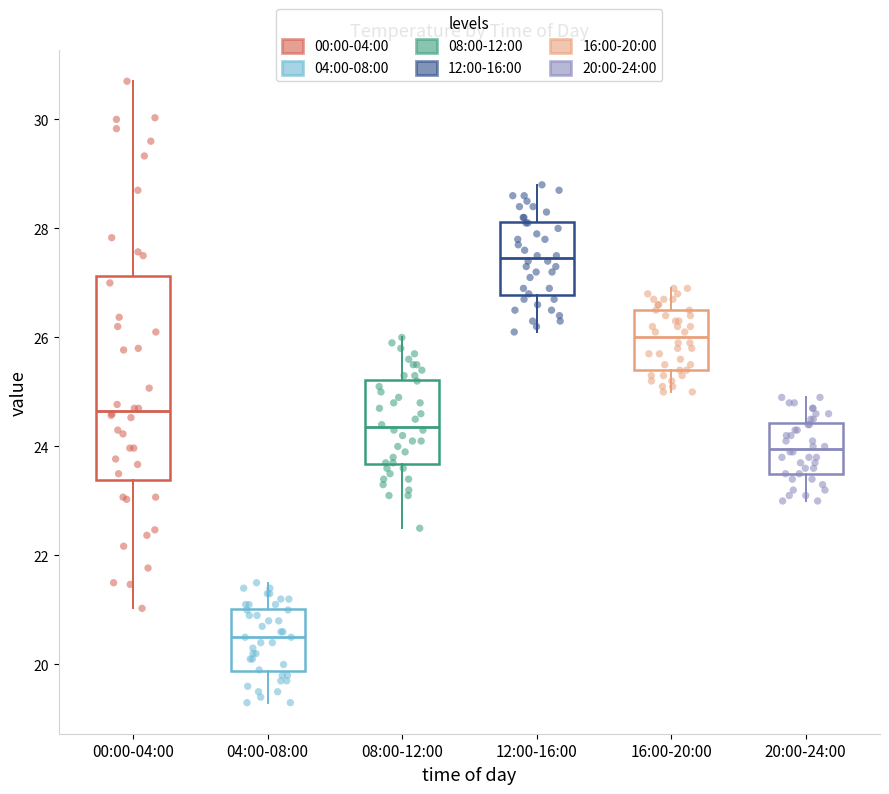

Reading left to right, read every box against the y-axis: the position of its median line, the range the box covers, and the ends of its whiskers. The values are not printed on the chart, so give them approximately, as read against the axis.

00:00-04:00: median 24.6, box 23.4 to 27.2, whiskers 21.0 to 30.8
04:00-08:00: median 20.6, box 19.8 to 21.0, whiskers 19.4 to 21.6
08:00-12:00: median 24.4, box 23.6 to 25.2, whiskers 22.6 to 26.0
12:00-16:00: median 27.4, box 26.8 to 28.2, whiskers 26.2 to 28.8
16:00-20:00: median 26.0, box 25.4 to 26.6, whiskers 25.0 to 27.0
20:00-24:00: median 24.0, box 23.6 to 24.4, whiskers 23.0 to 25.0